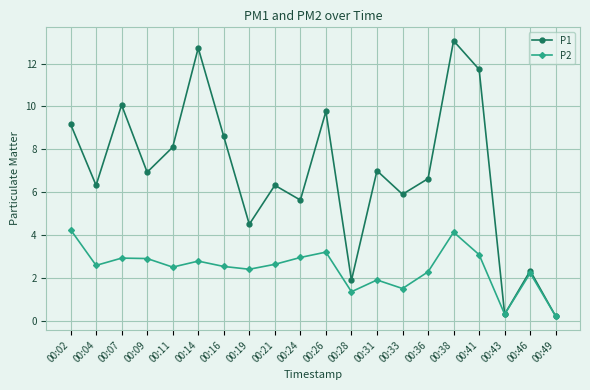

Which series changed the most between 00:31 and 00:46?

P1